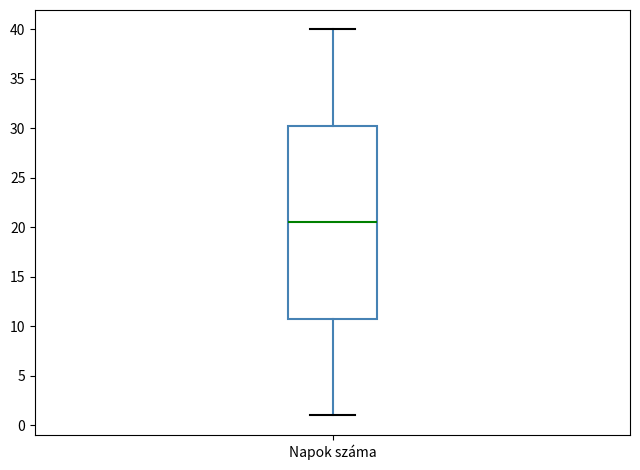

Read this box plot against the y-axis: the position of the median line, the range covered by the box, and the ends of both whiskers. The values are not printed on the chart, so give them approximately, as read against the axis.

median 20.5, box 11.0 to 30.5, whiskers 1.0 to 40.0